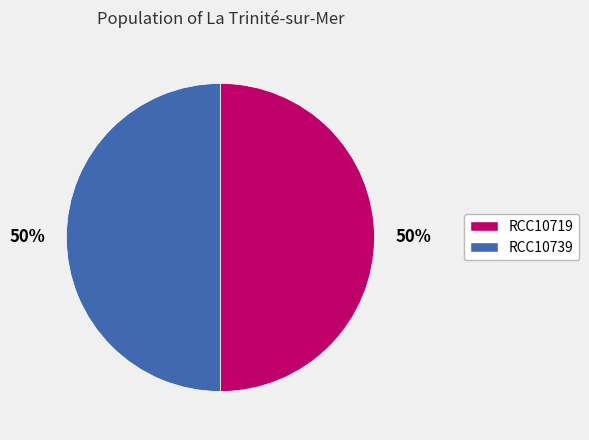

Do RCC10739 and RCC10719 together represent more than half of the pie?

Yes